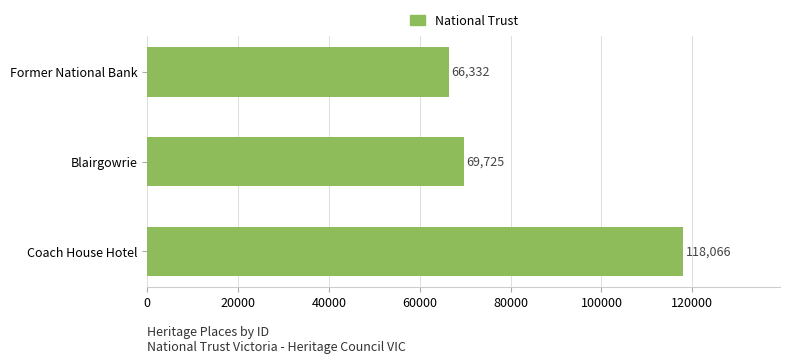

Is it true that the value at Blairgowrie is 69725?

True